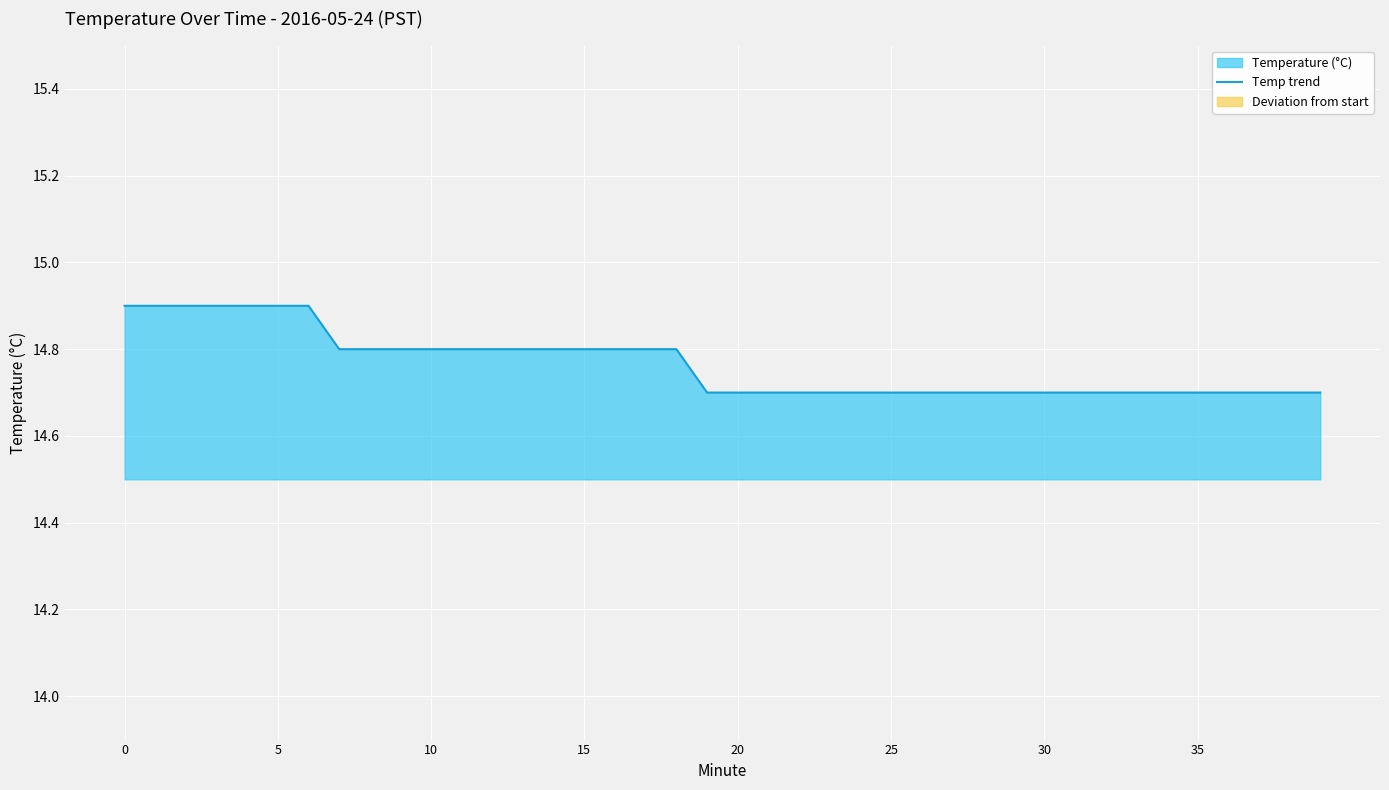

The value at 32 is 14.7. True or false?

True